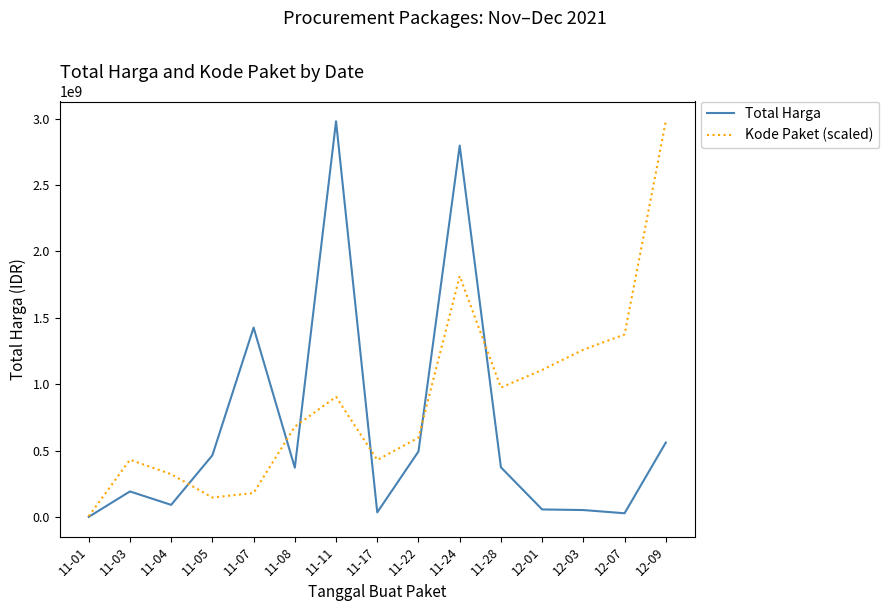

Between 11-07 and 12-03, which series saw the biggest shift?

Total Harga